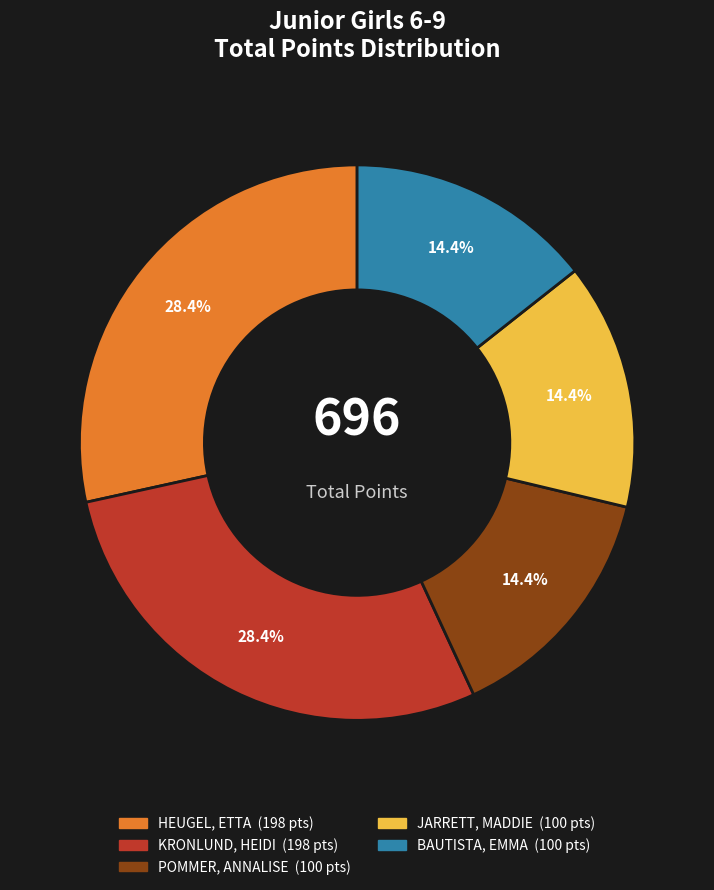

Which has a higher value, HEUGEL, ETTA or POMMER, ANNALISE?

HEUGEL, ETTA